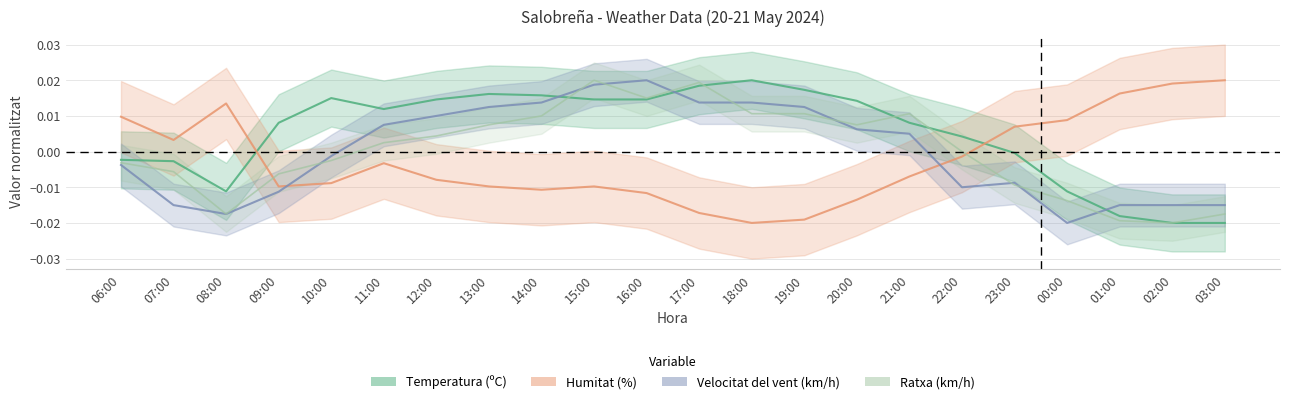

At which category is the sum across all series the highest?

15:00